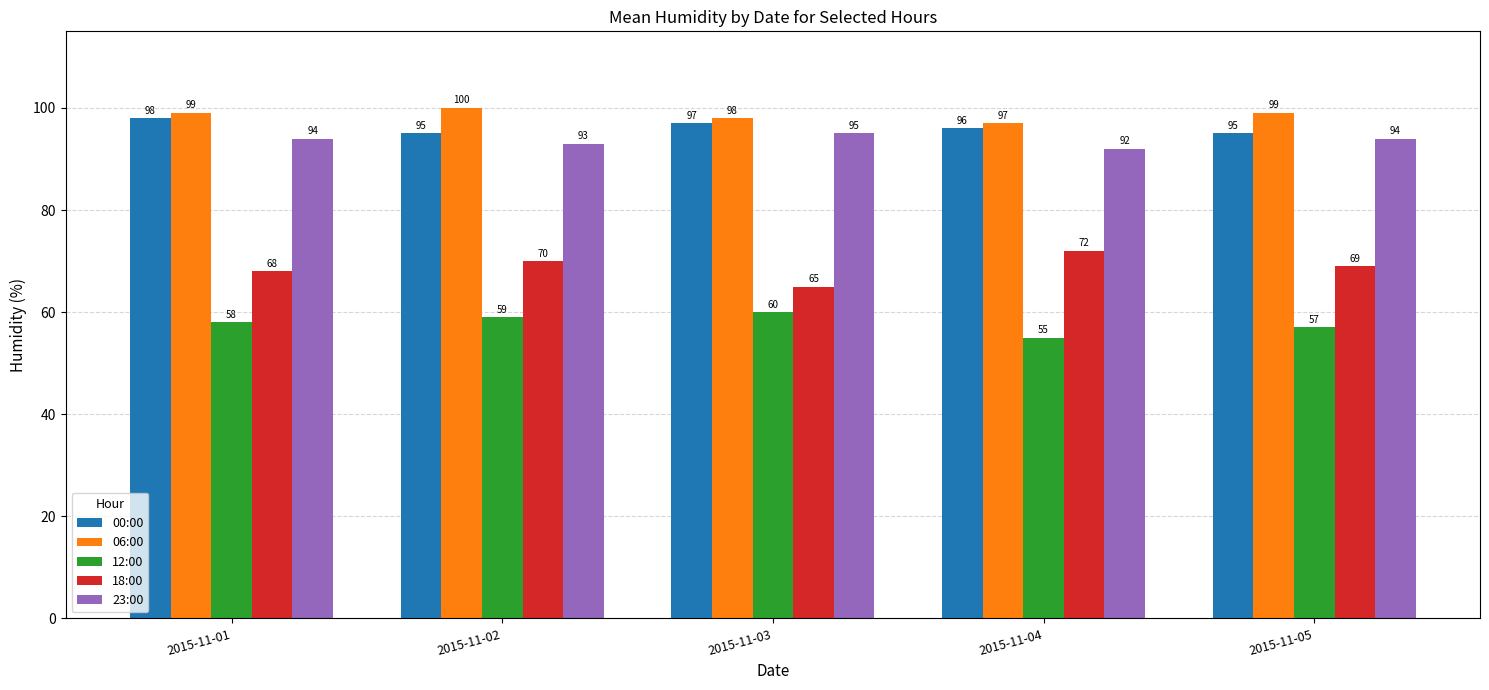

Which series has the largest total across all categories?

06:00